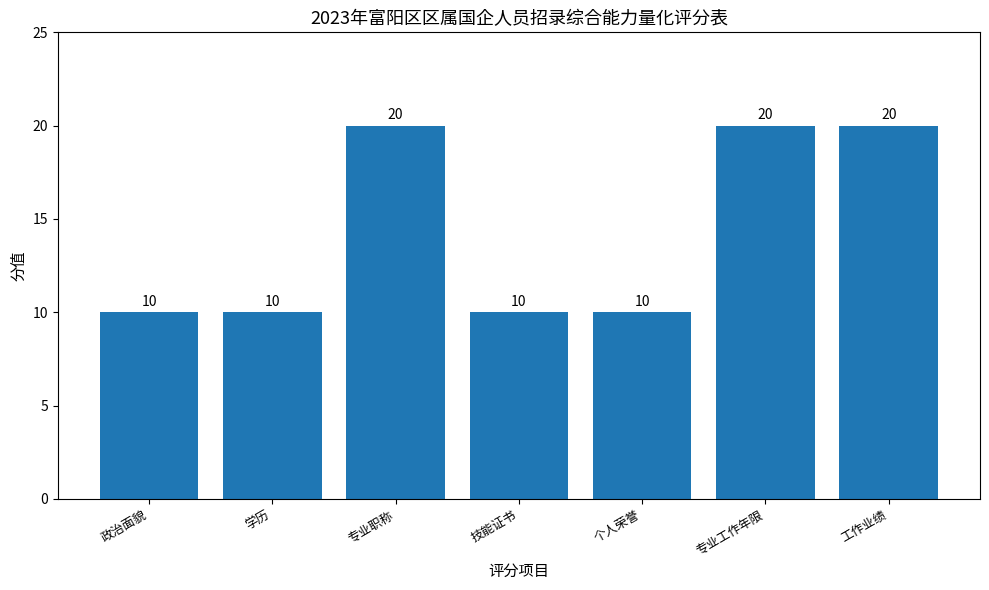

What is the minimum value shown in the chart?

10